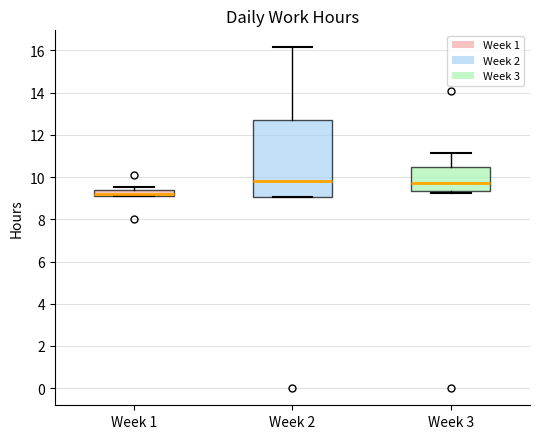

Which box is the tallest, from its lower edge to its upper edge?

Week 2